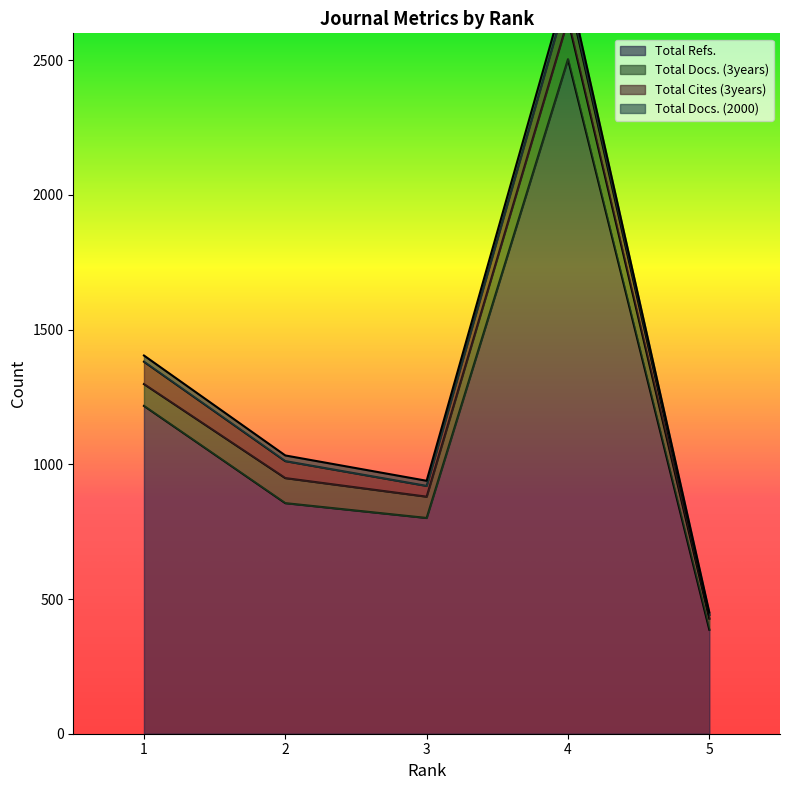

What is the total value across all series at 4?

5292